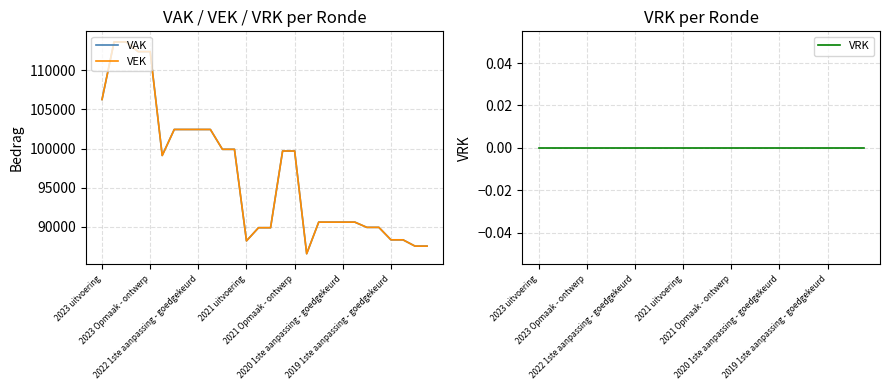

What is the minimum value for VEK?

86561